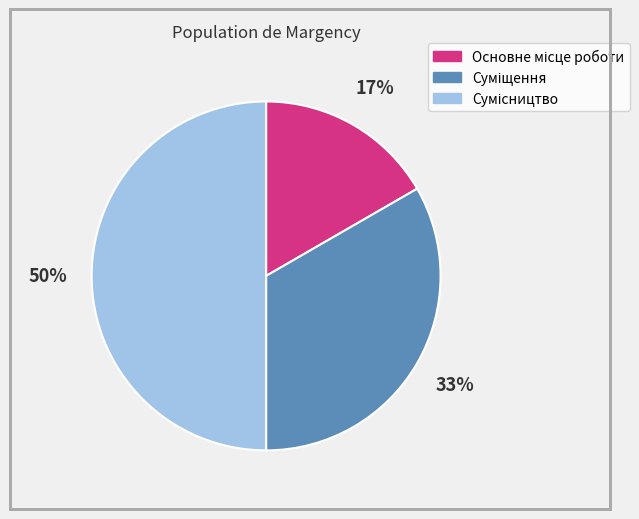

To the nearest percent, what is the average slice percentage?

33%